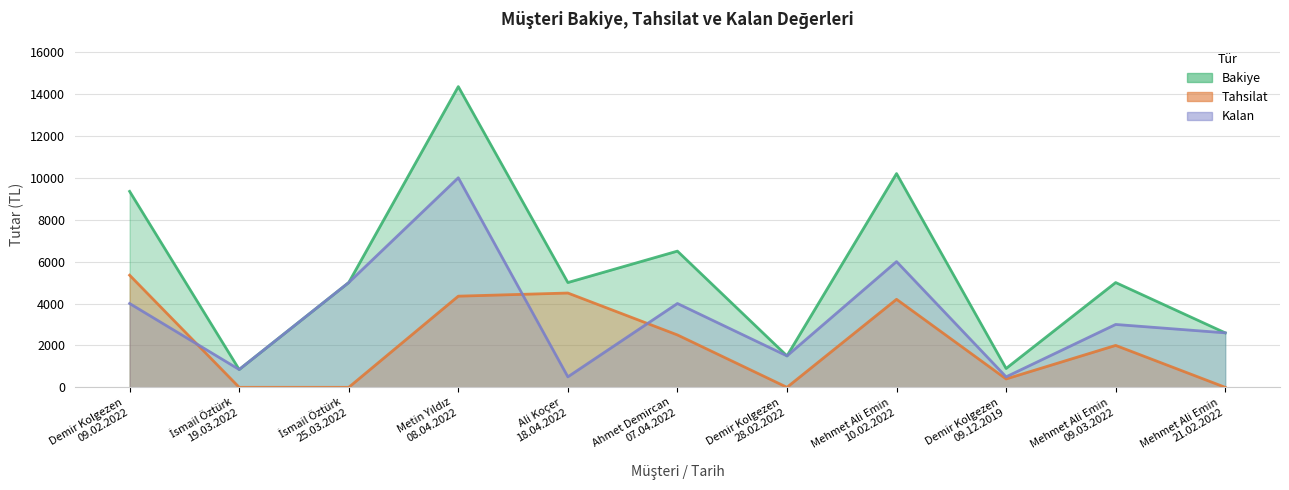

Reading right to left, what are all the values shown in this chart?

Bakiye: Mehmet Ali Emin
21.02.2022=2600.0	Mehmet Ali Emin
09.03.2022=5000.0	Demir Kolgezen
09.12.2019=900.0	Mehmet Ali Emin
10.02.2022=10200.0	Demir Kolgezen
28.02.2022=1500.0	Ahmet Demircan
07.04.2022=6500.0	Ali Koçer
18.04.2022=5000.0	Metin Yıldız
08.04.2022=14350.0	İsmail Öztürk
25.03.2022=5000.0	İsmail Öztürk
19.03.2022=850.0	Demir Kolgezen
09.02.2022=9350.8
Tahsilat: Mehmet Ali Emin
21.02.2022=0.0	Mehmet Ali Emin
09.03.2022=2000.0	Demir Kolgezen
09.12.2019=400.0	Mehmet Ali Emin
10.02.2022=4200.0	Demir Kolgezen
28.02.2022=0.0	Ahmet Demircan
07.04.2022=2500.0	Ali Koçer
18.04.2022=4500.0	Metin Yıldız
08.04.2022=4350.0	İsmail Öztürk
25.03.2022=0.0	İsmail Öztürk
19.03.2022=0.0	Demir Kolgezen
09.02.2022=5350.8
Kalan: Mehmet Ali Emin
21.02.2022=2600.0	Mehmet Ali Emin
09.03.2022=3000.0	Demir Kolgezen
09.12.2019=500.0	Mehmet Ali Emin
10.02.2022=6000.0	Demir Kolgezen
28.02.2022=1500.0	Ahmet Demircan
07.04.2022=4000.0	Ali Koçer
18.04.2022=500.0	Metin Yıldız
08.04.2022=10000.0	İsmail Öztürk
25.03.2022=5000.0	İsmail Öztürk
19.03.2022=850.0	Demir Kolgezen
09.02.2022=4000.0